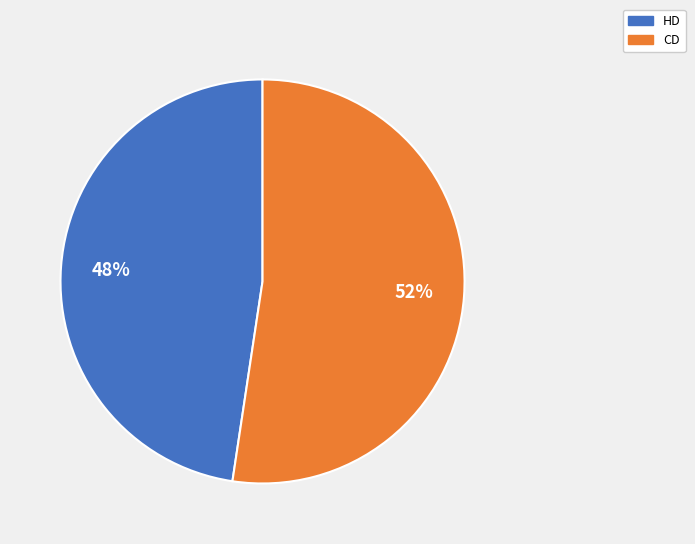

Is the sum of HD and CD greater than half?

Yes